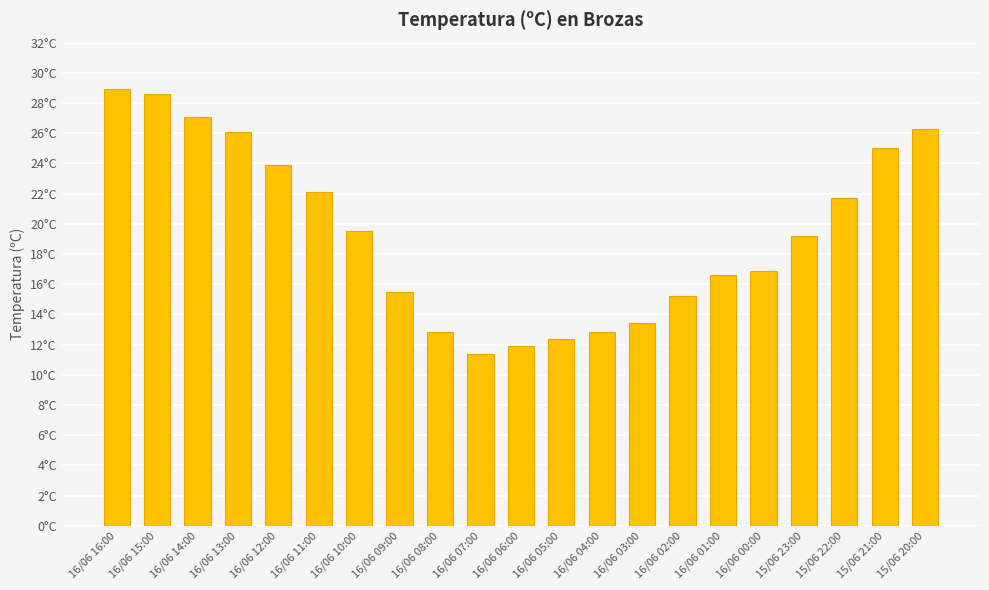

What is the maximum value shown in the chart?

28.9